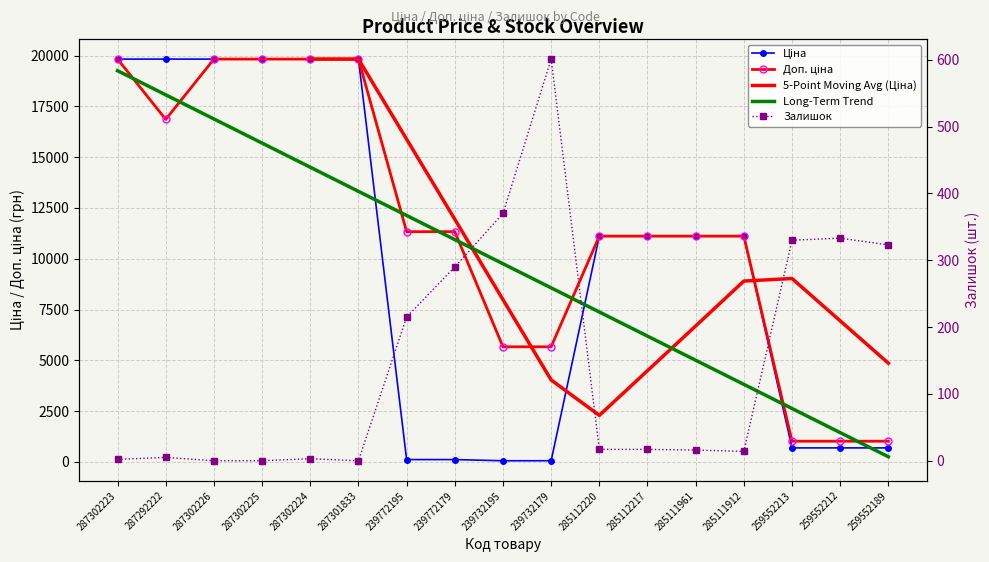

Is it true that Ціна equals 113.3 at 239772179?

True